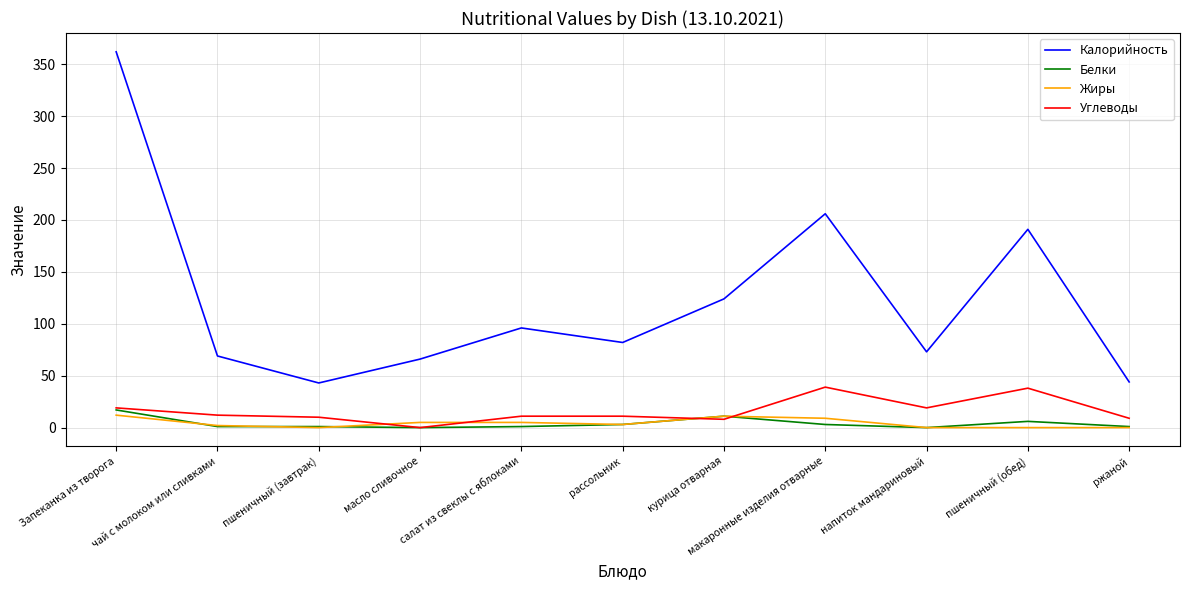

What are all the series names shown in the legend?

Калорийность, Белки, Жиры, Углеводы